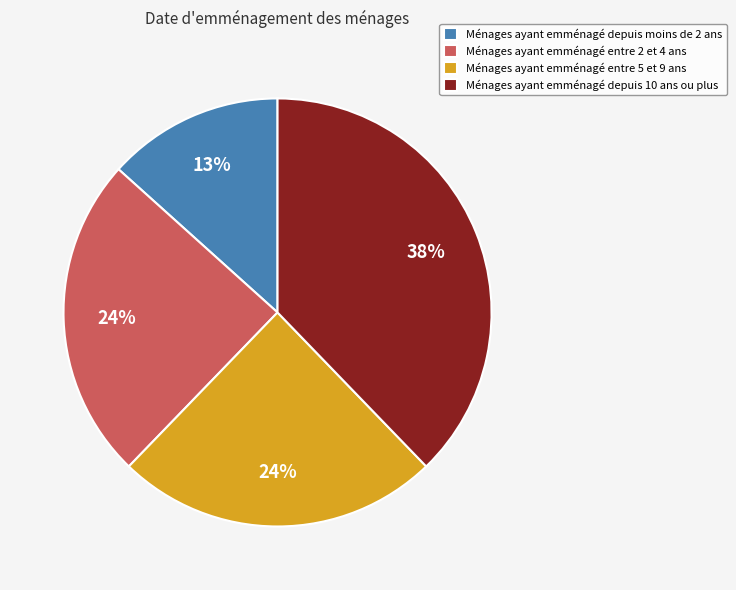

Is there a majority slice in this chart?

No